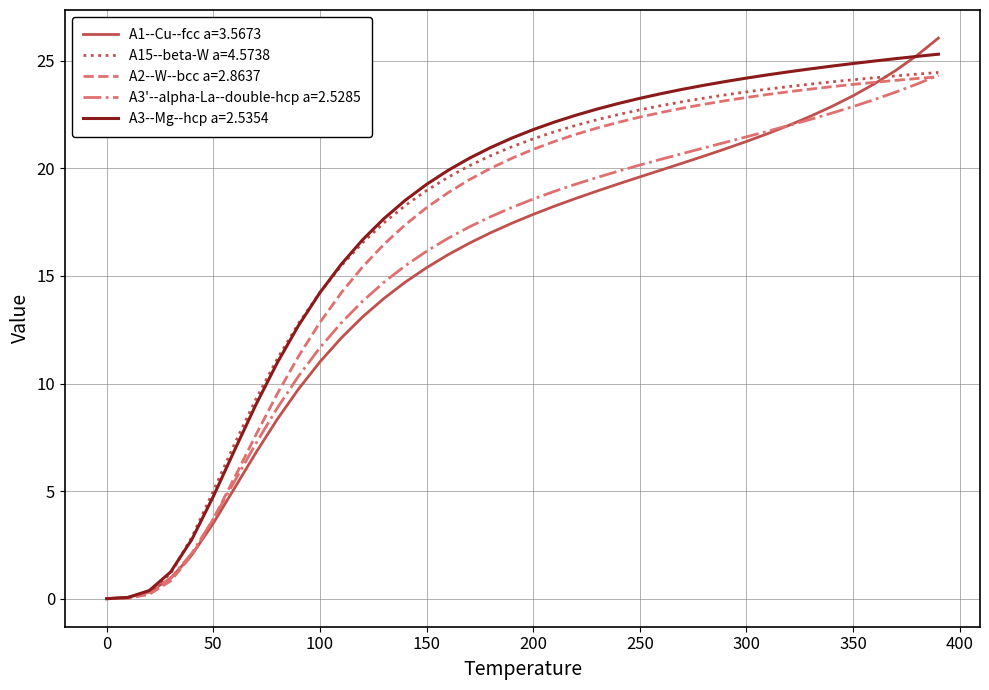

What is the sum of all A3'--alpha-La--double-hcp a=2.5285 values?

621.1